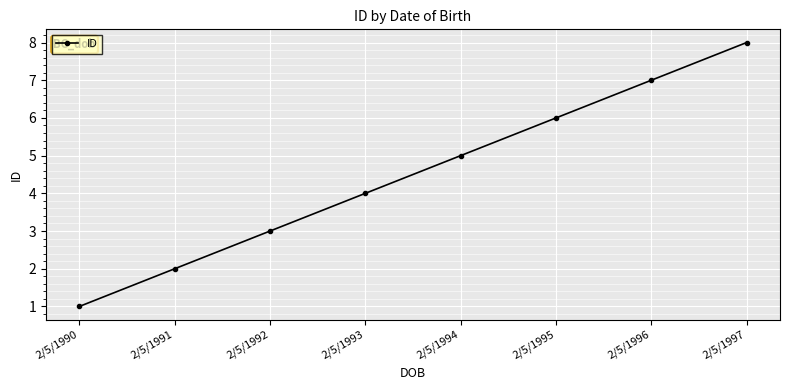

Which label corresponds to the smallest value in the chart?

2/5/1990